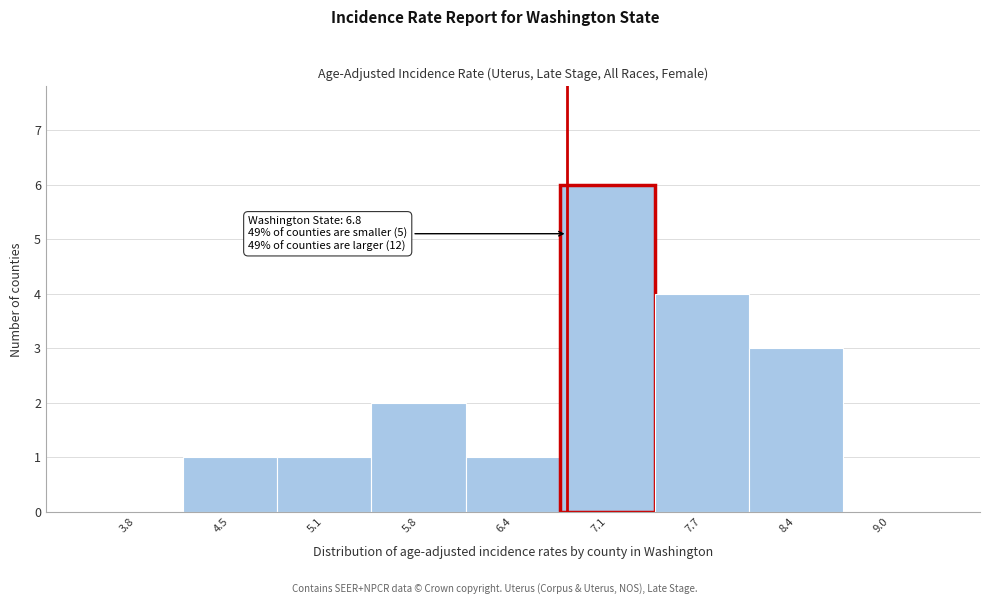

Which range on the x-axis has the tallest bar?

6.75 to 7.40